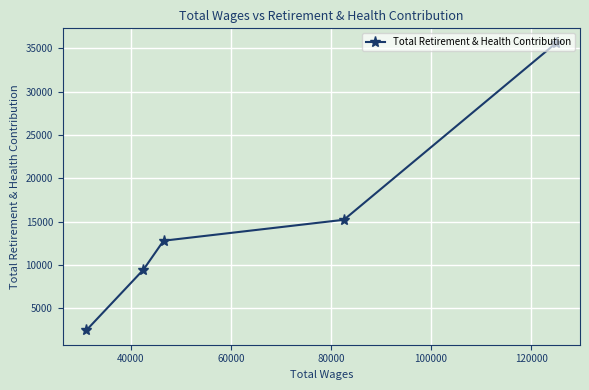

True or false: the data has more than 2 interior local peaks.

False